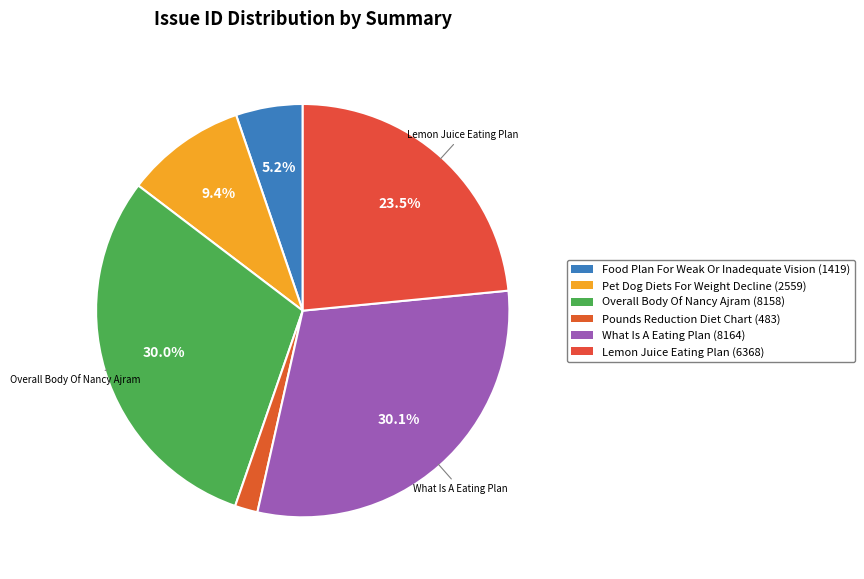

Rank the categories by value from highest to lowest.

What Is A Eating Plan, Overall Body Of Nancy Ajram In Overall, Lemon Juice Eating Plan, Pet Dog Diets For Weight Decline, Food Plan For Weak Or Inadequate Vision, Pounds Reduction Diet Chart For Pounds